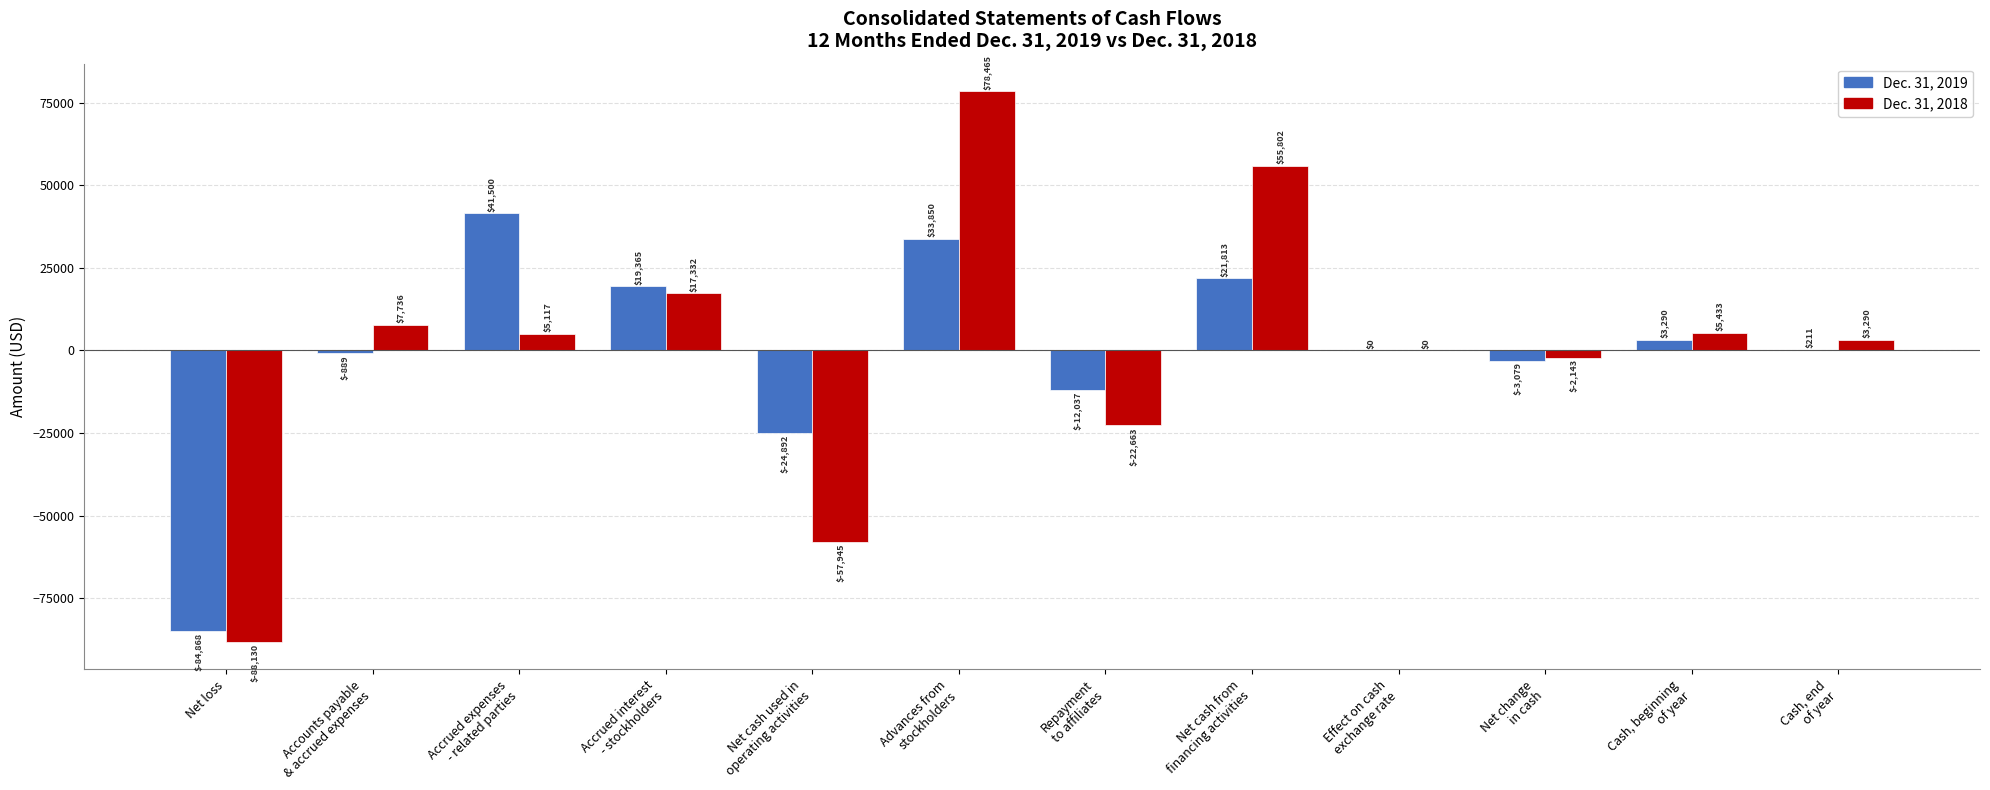

Reading left to right, list all the values displayed in this chart.

Dec. 31, 2019: -84868	-889	41500	19365	-24892	33850	-12037	21813	0	-3079	3290	211
Dec. 31, 2018: -88130	7736	5117	17332	-57945	78465	-22663	55802	0	-2143	5433	3290